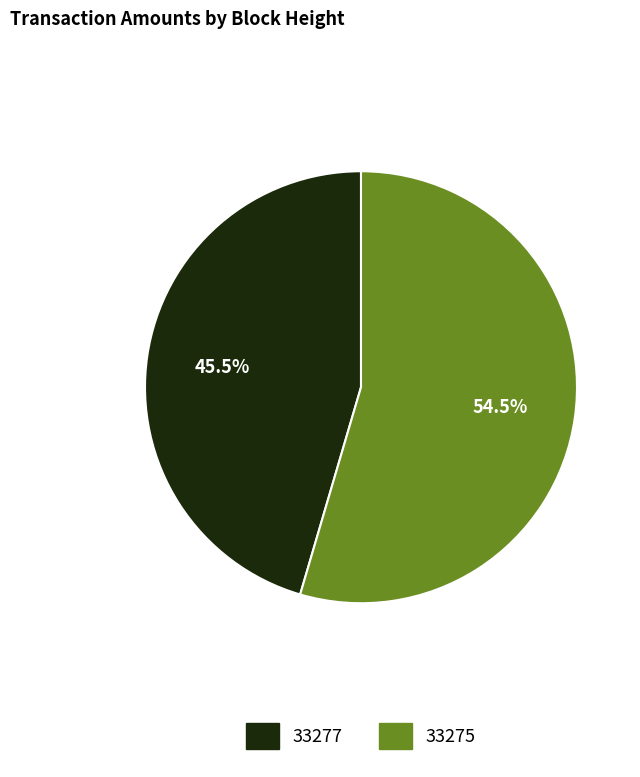

How much of the chart is everything except 33277?

54.5%